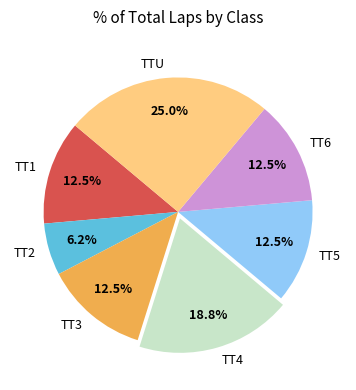

What percentage is the TT4 slice, to the nearest percent?

19%